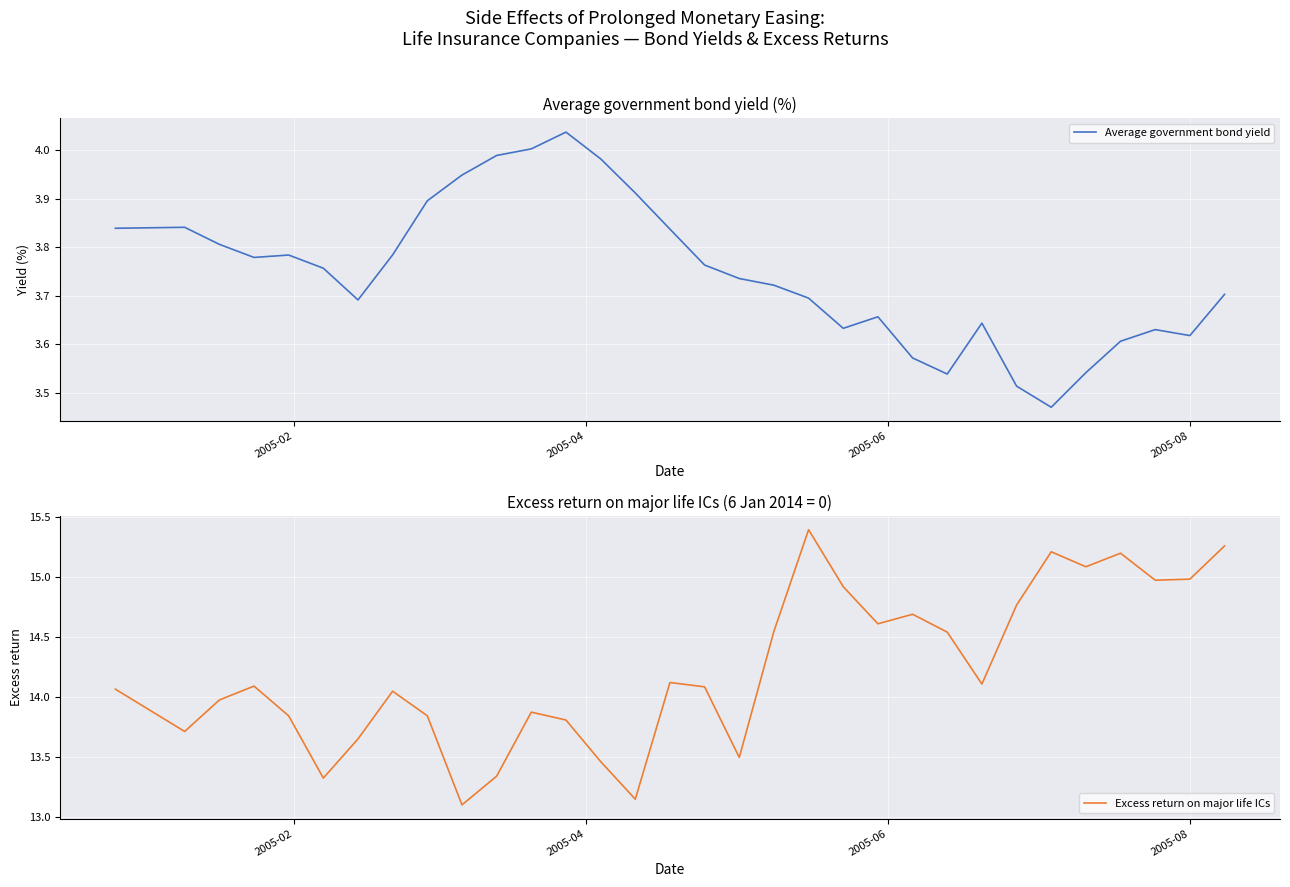

What is the highest value of the Excess return on major life ICs series?

15.4